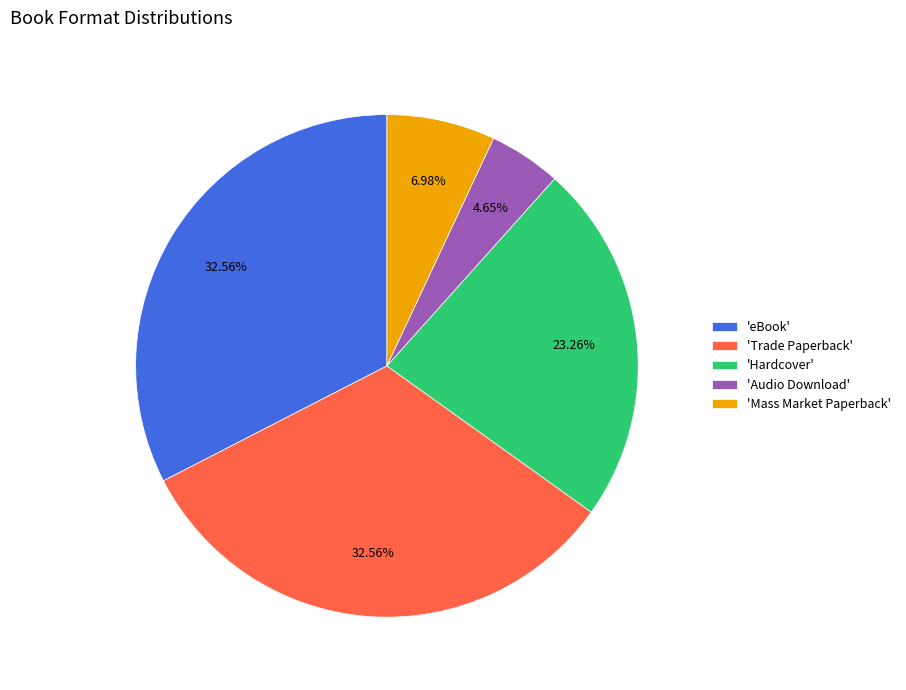

Which category has the smallest portion of the pie?

'Audio Download'